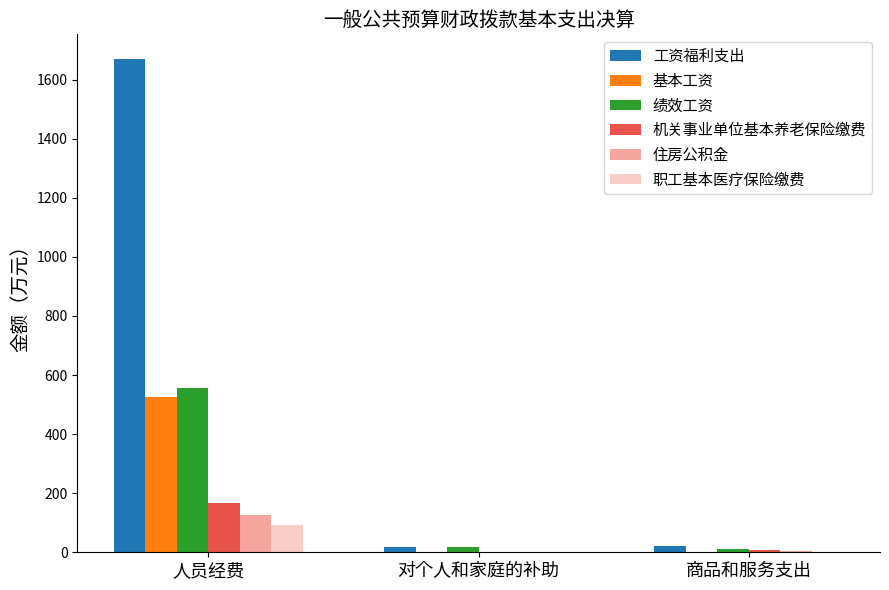

What is the maximum value shown in the chart?

1669.9